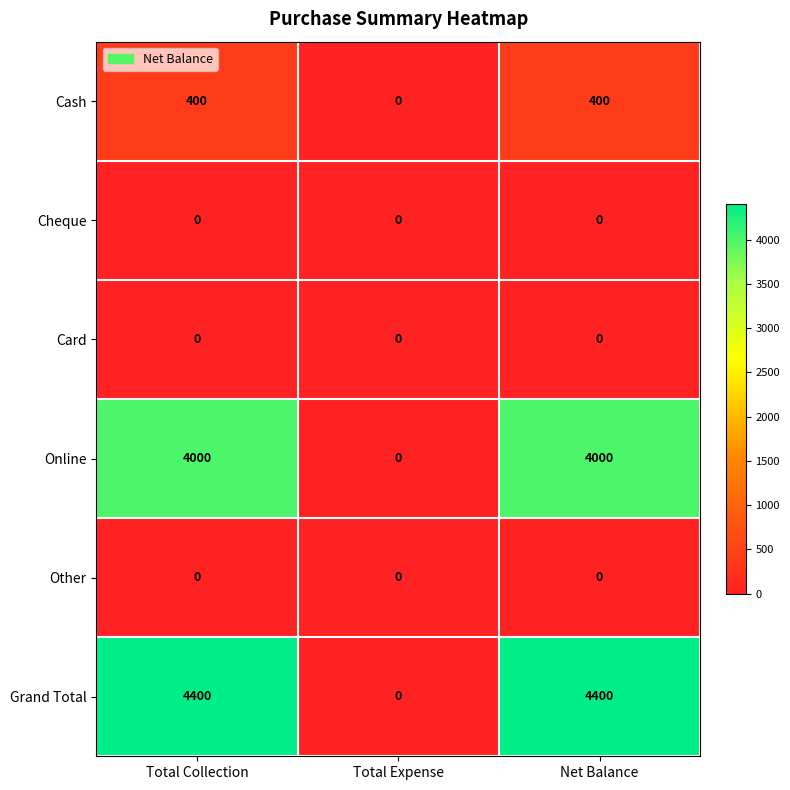

The value of Cheque at Total Collection is 0. True or false?

True